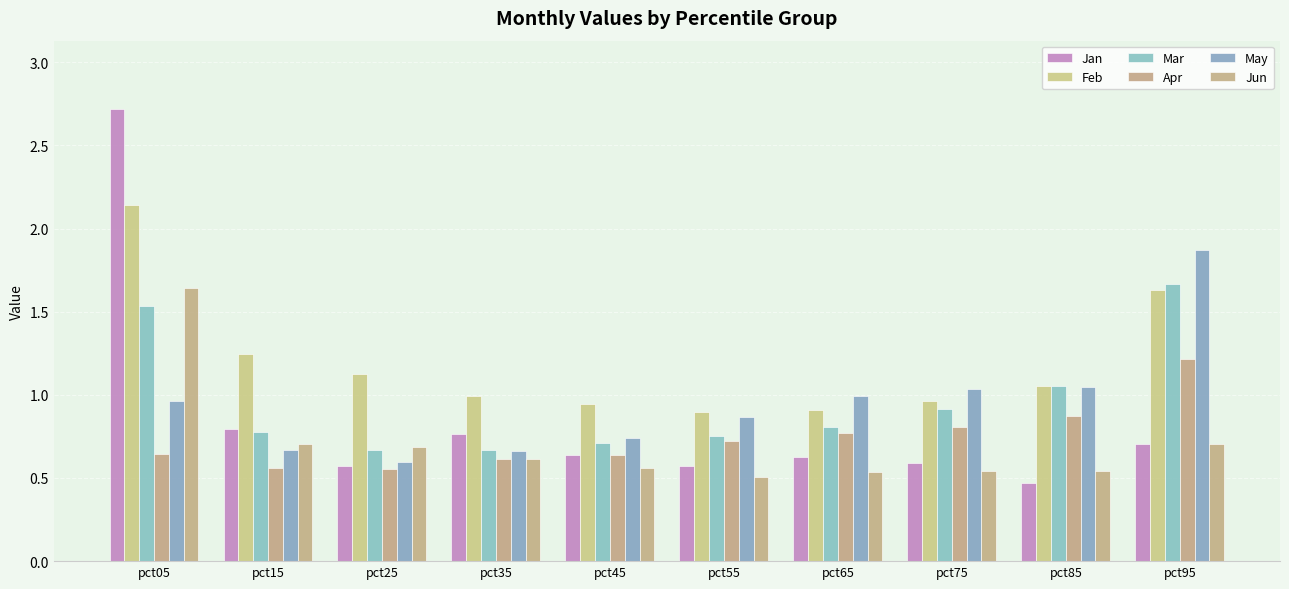

Reading left to right, transcribe all the data shown in this chart.

Jan: pct05=2.7	pct15=0.8	pct25=0.6	pct35=0.8	pct45=0.6	pct55=0.6	pct65=0.6	pct75=0.6	pct85=0.5	pct95=0.7
Feb: pct05=2.1	pct15=1.2	pct25=1.1	pct35=1.0	pct45=0.9	pct55=0.9	pct65=0.9	pct75=1.0	pct85=1.1	pct95=1.6
Mar: pct05=1.5	pct15=0.8	pct25=0.7	pct35=0.7	pct45=0.7	pct55=0.8	pct65=0.8	pct75=0.9	pct85=1.1	pct95=1.7
Apr: pct05=0.6	pct15=0.6	pct25=0.6	pct35=0.6	pct45=0.6	pct55=0.7	pct65=0.8	pct75=0.8	pct85=0.9	pct95=1.2
May: pct05=1.0	pct15=0.7	pct25=0.6	pct35=0.7	pct45=0.7	pct55=0.9	pct65=1.0	pct75=1.0	pct85=1.0	pct95=1.9
Jun: pct05=1.6	pct15=0.7	pct25=0.7	pct35=0.6	pct45=0.6	pct55=0.5	pct65=0.5	pct75=0.5	pct85=0.5	pct95=0.7